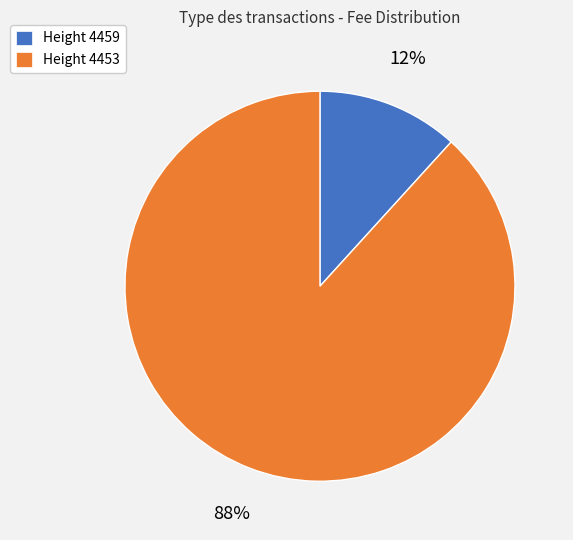

Rank the categories by value from lowest to highest.

Height 4459, Height 4453